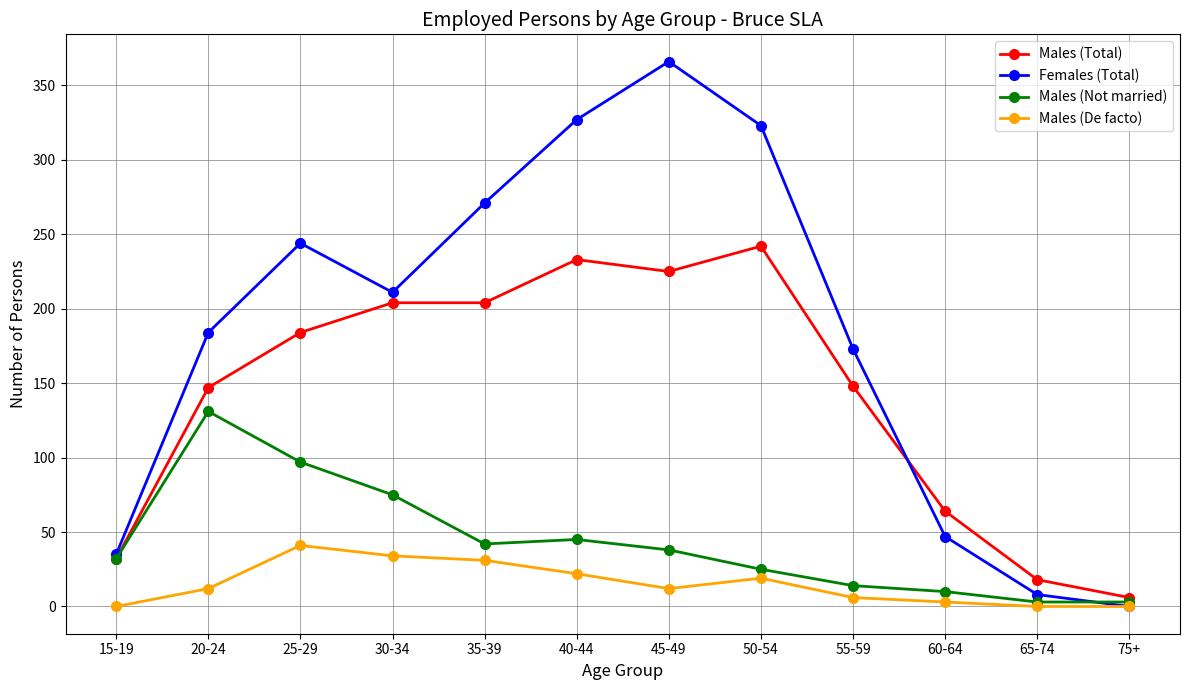

Where is the first local maximum for Females (Total)?

25-29